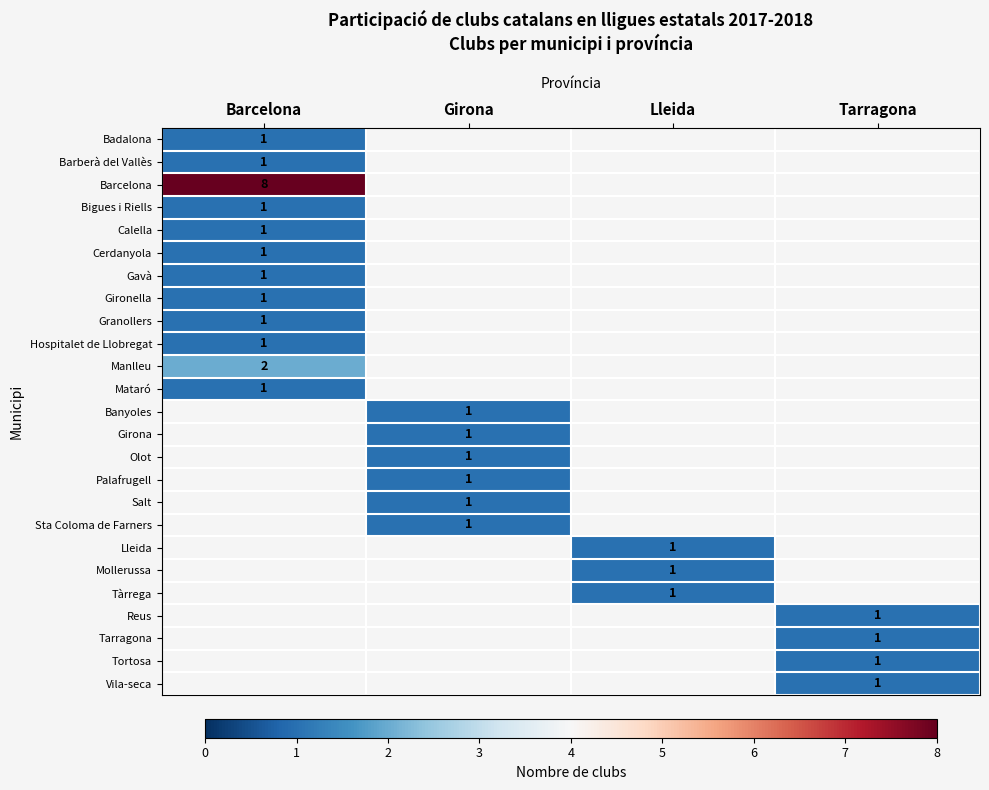

How many distinct data groups are displayed?

25